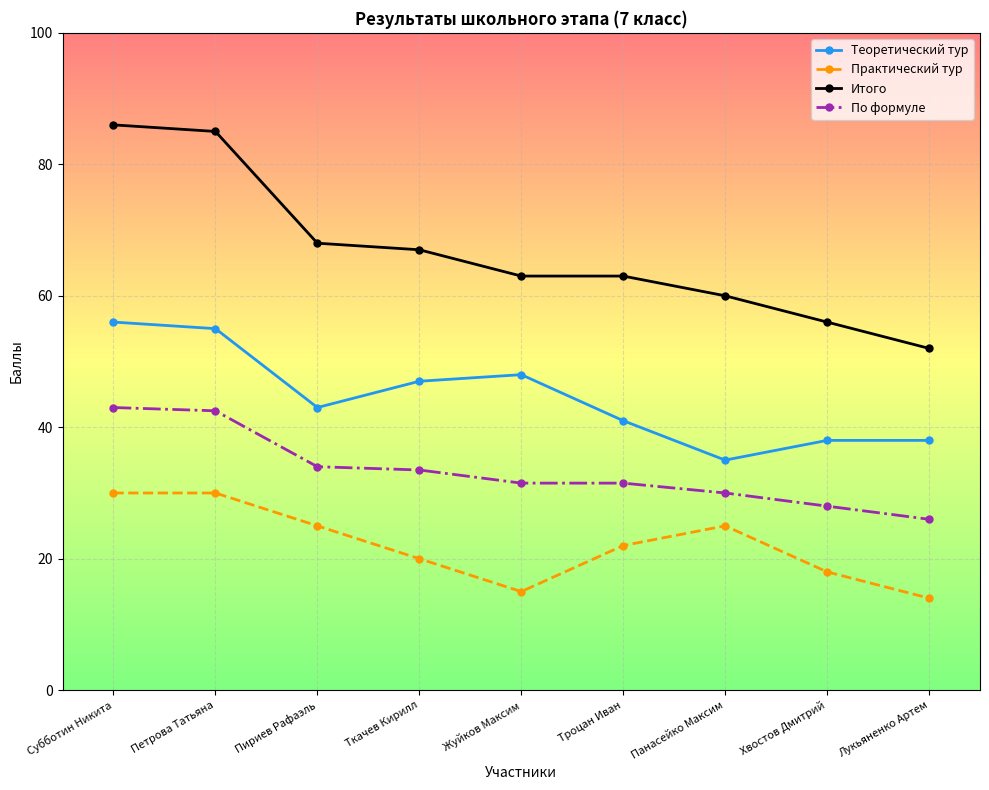

What is the sum of all Теоретический тур values?

401.0